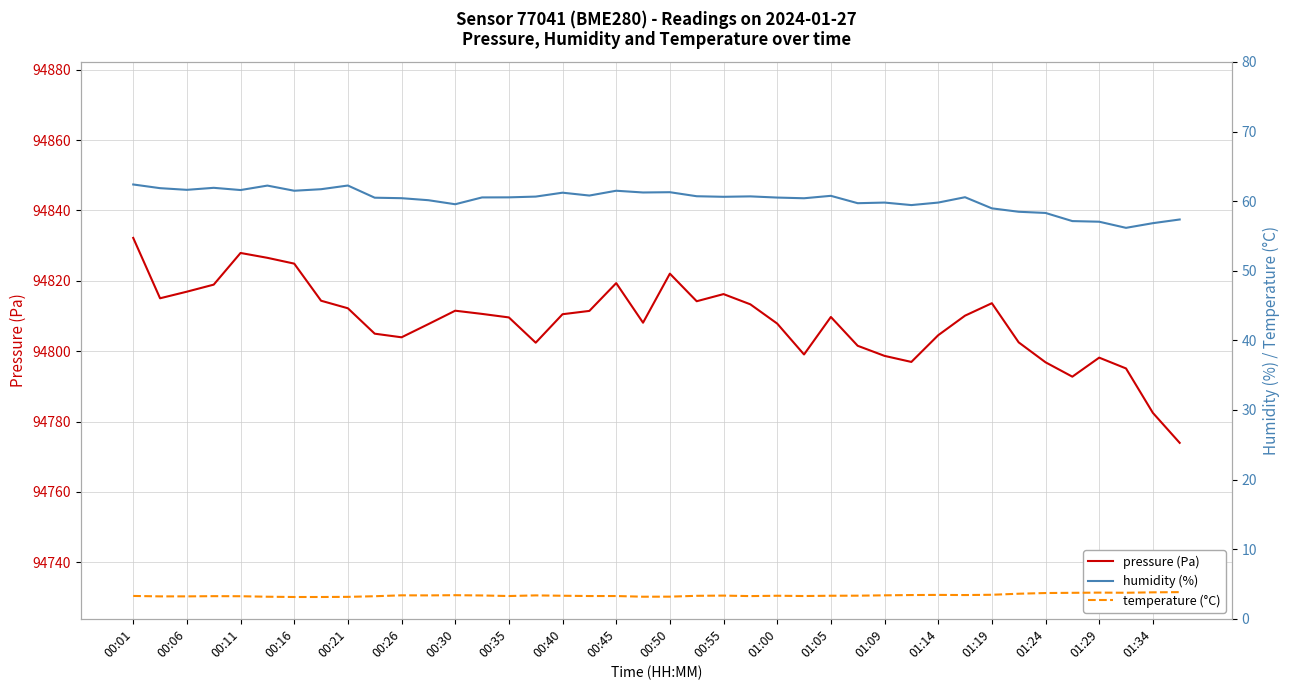

The humidity (%) series shows 32.2 at 31. True or false?

False